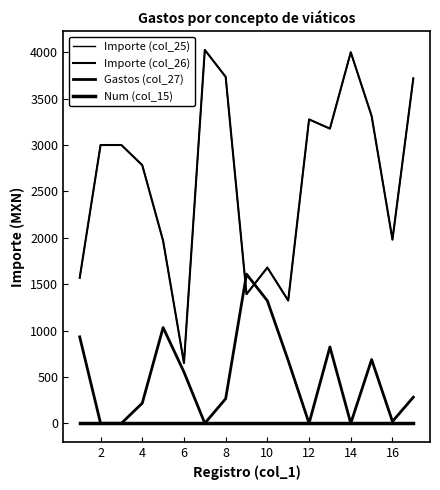

How many times do Gastos (col_27) and Num (col_15) cross each other?

8